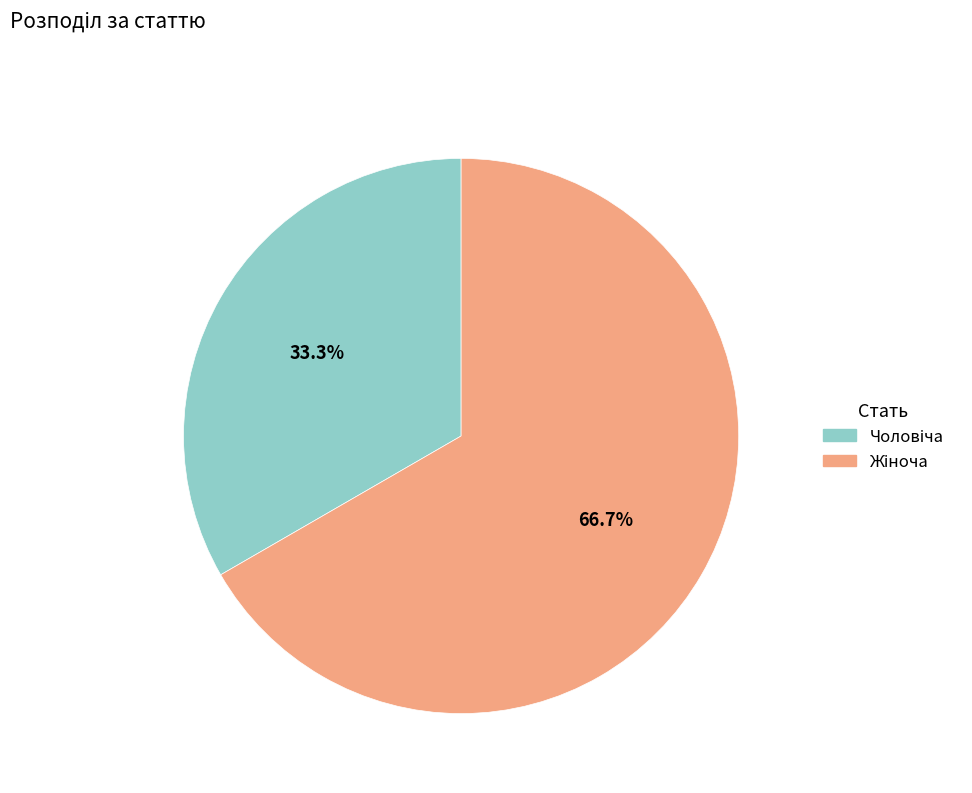

Is there any slice that represents more than half of the pie?

Yes